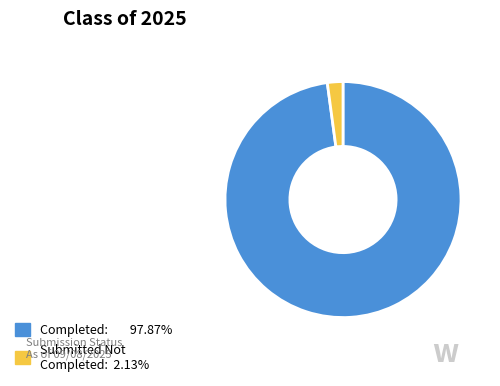

Does any single category account for the majority?

Yes